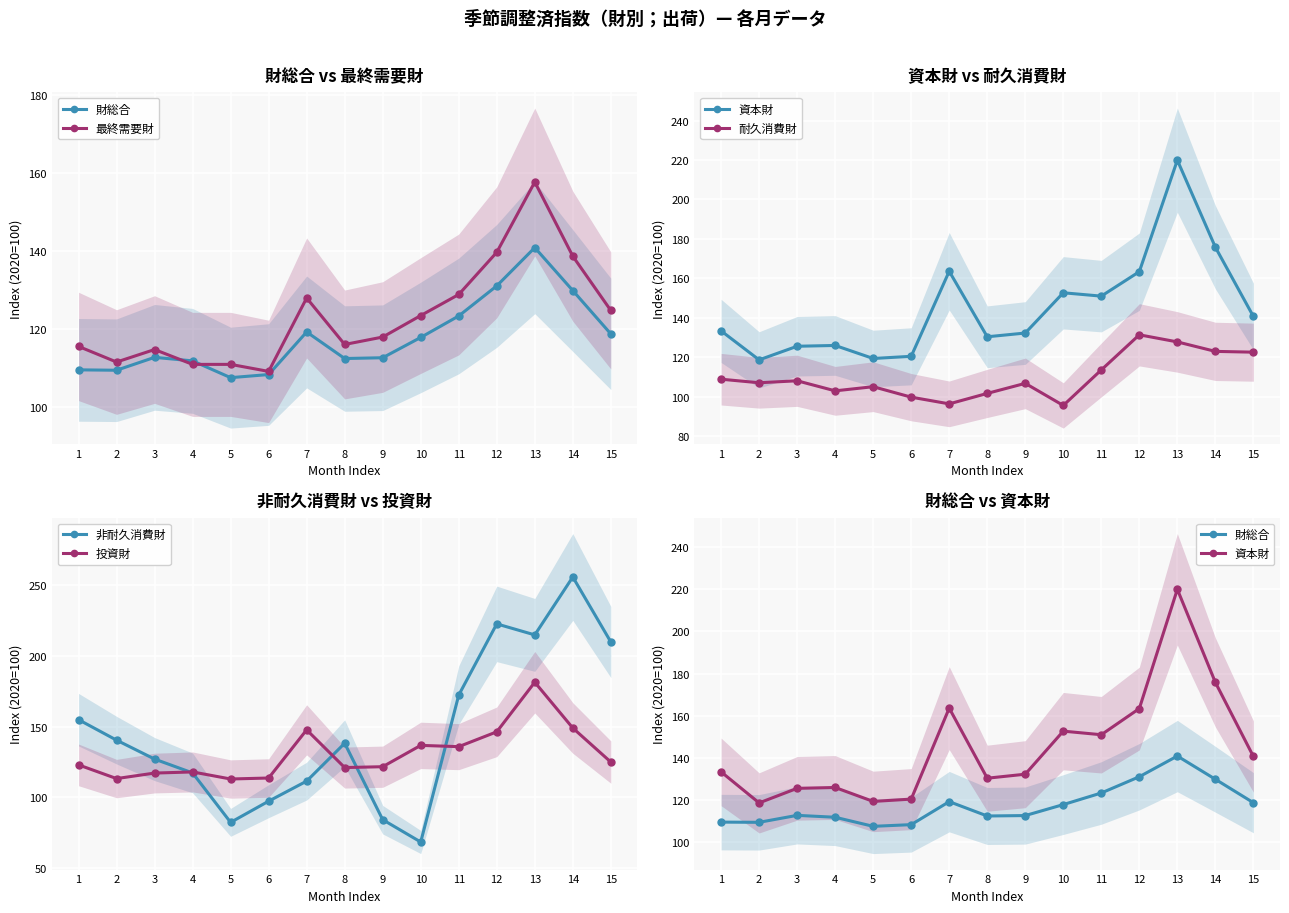

In 非耐久消費財, how many points are lower than both neighbors (excluding endpoints)?

3